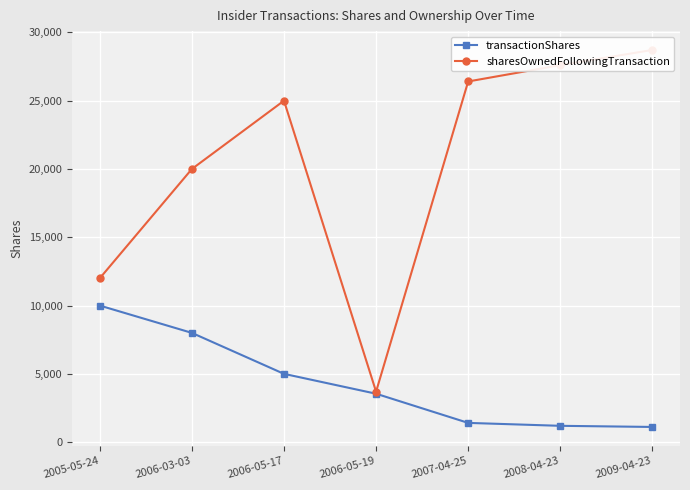

What is the value of the transactionShares point at the 1st from the left?

10000